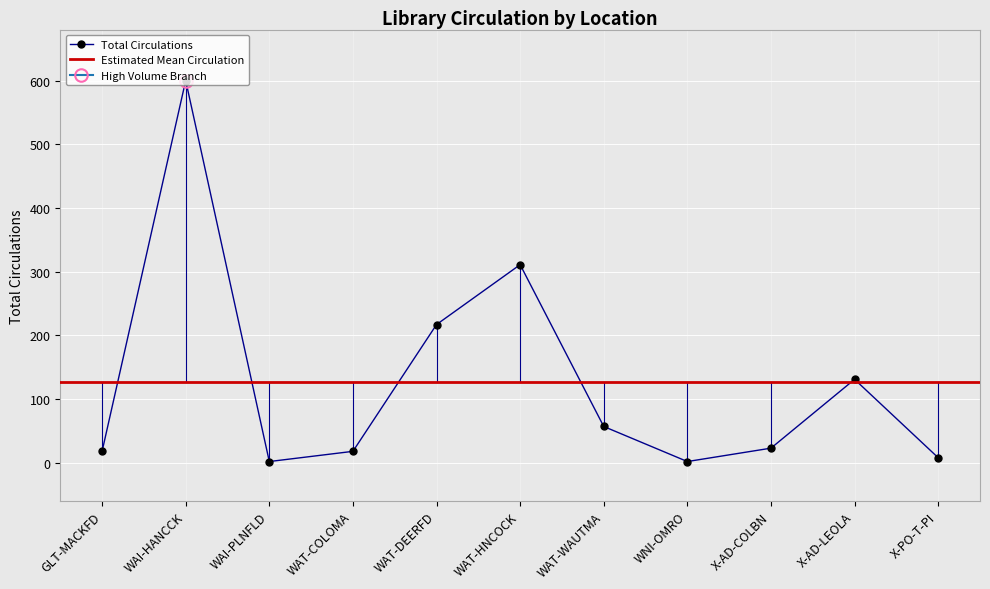

What is the value of the 10th point from the left?

131